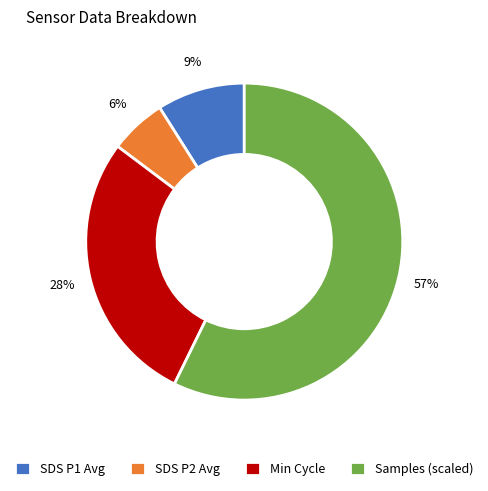

What is the largest slice in the pie chart?

Samples (scaled)